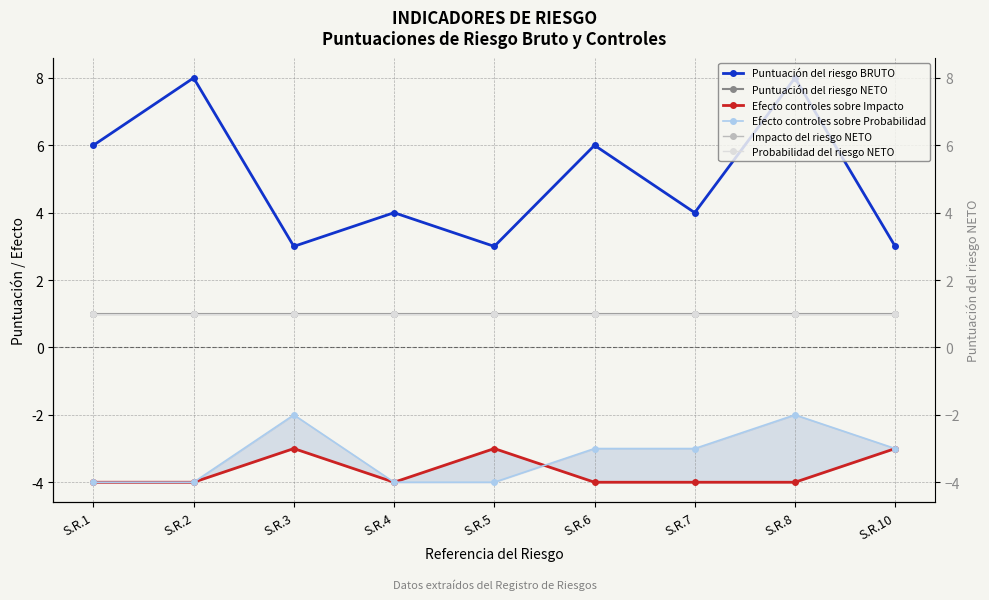

At which category is the sum across all series the highest?

S.R.8